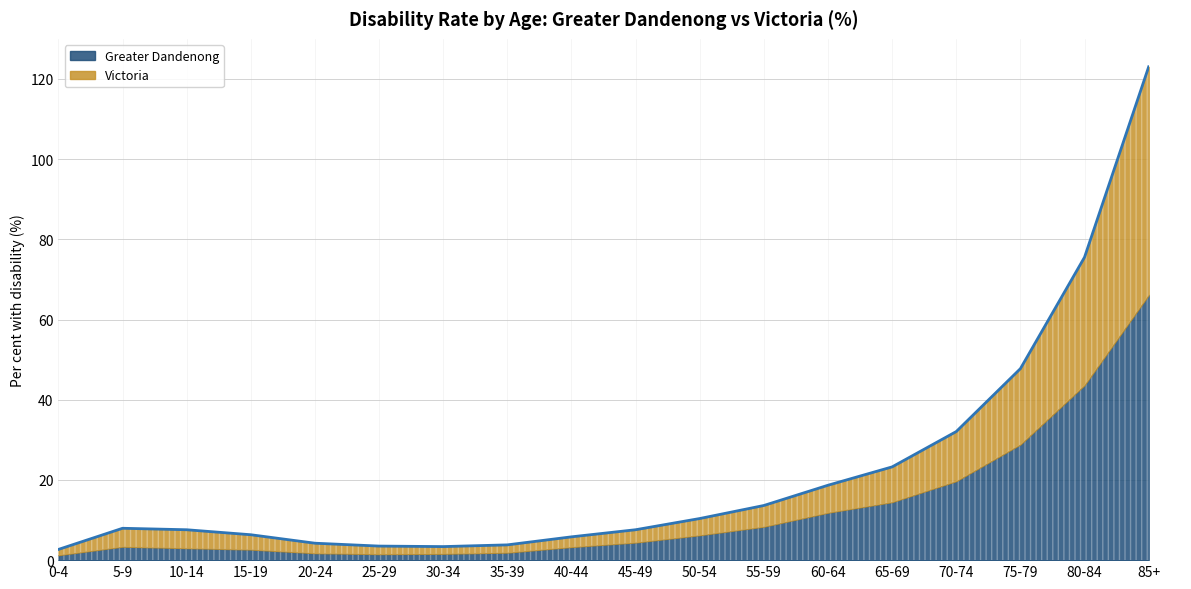

How many interior local peaks (higher than both neighbors) does the data have?

1